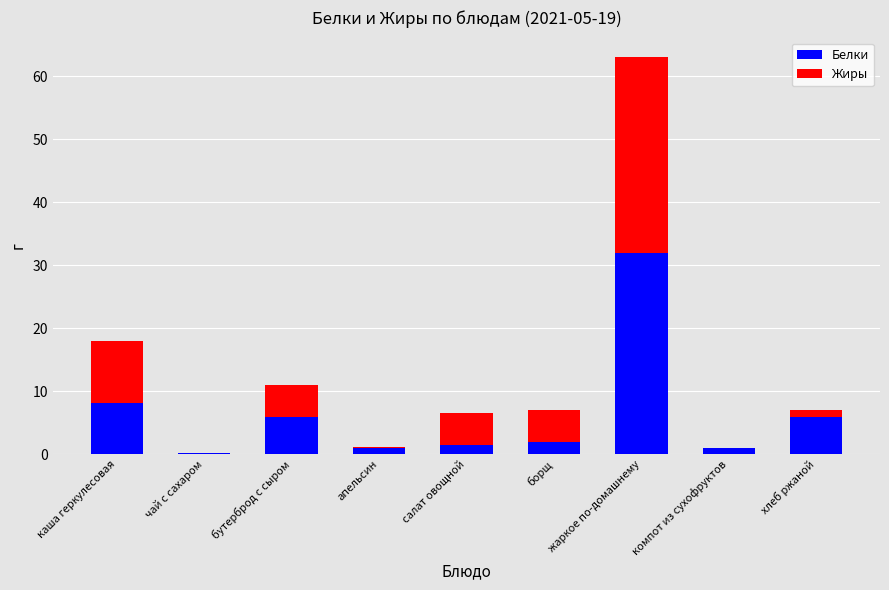

What is the sum of all Белки values?

57.9